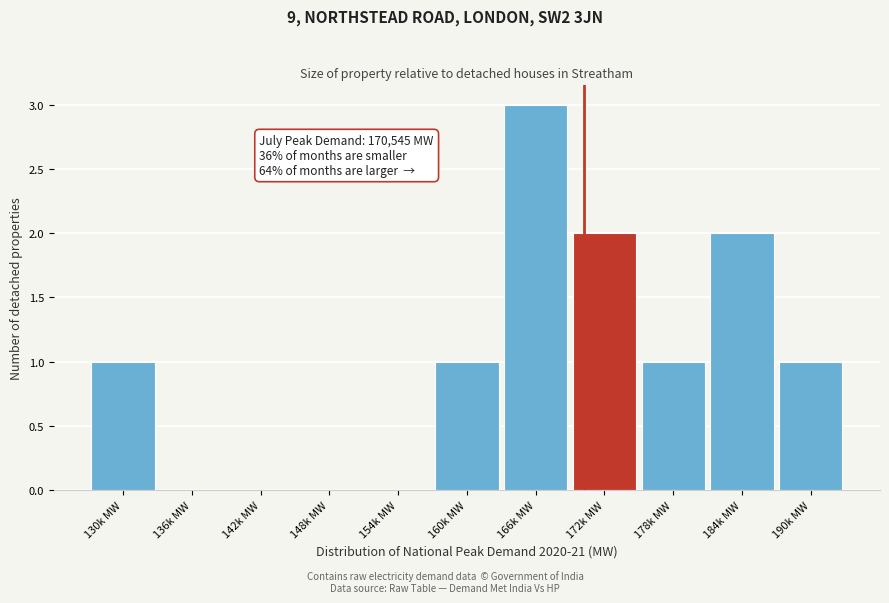

Reading right to left, extract all data points from this chart.

190k MW=1	184k MW=2	178k MW=1	172k MW=2	166k MW=3	160k MW=1	154k MW=0	148k MW=0	142k MW=0	136k MW=0	130k MW=1